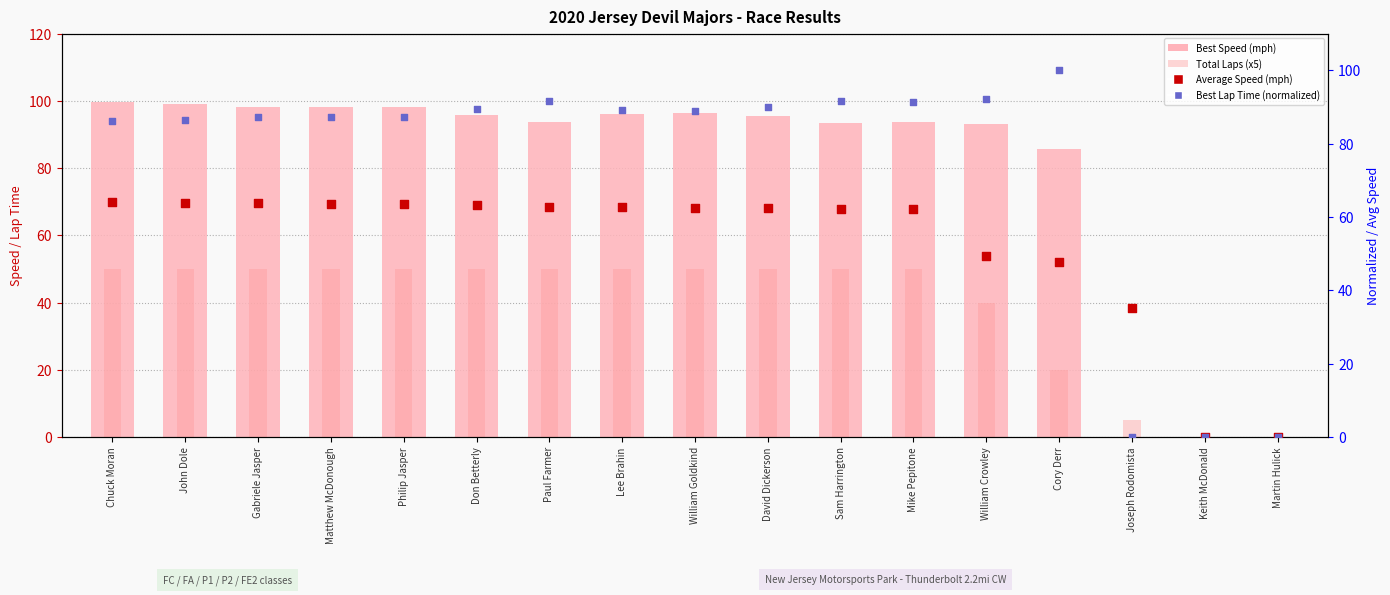

Which series has the largest total across all categories?

Best Speed (mph)